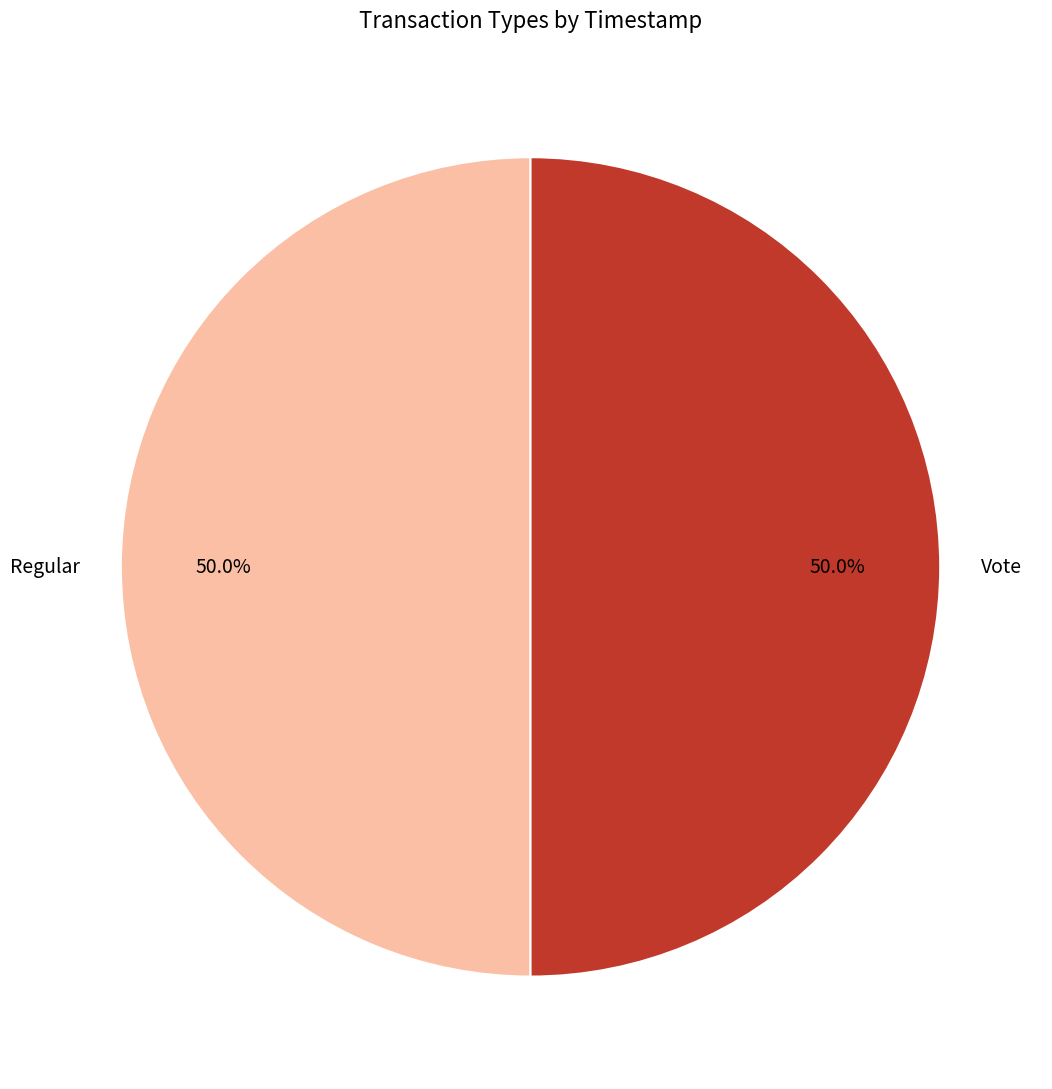

Approximately how many times larger is the value at Regular compared to Vote?

1.0